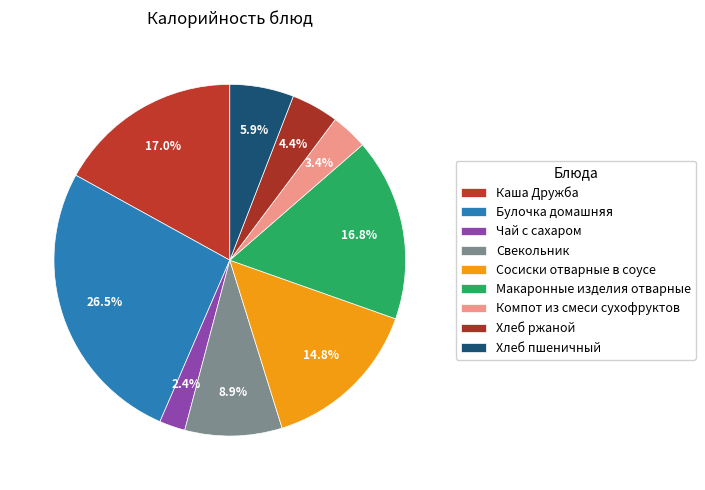

Is there a majority slice in this chart?

No